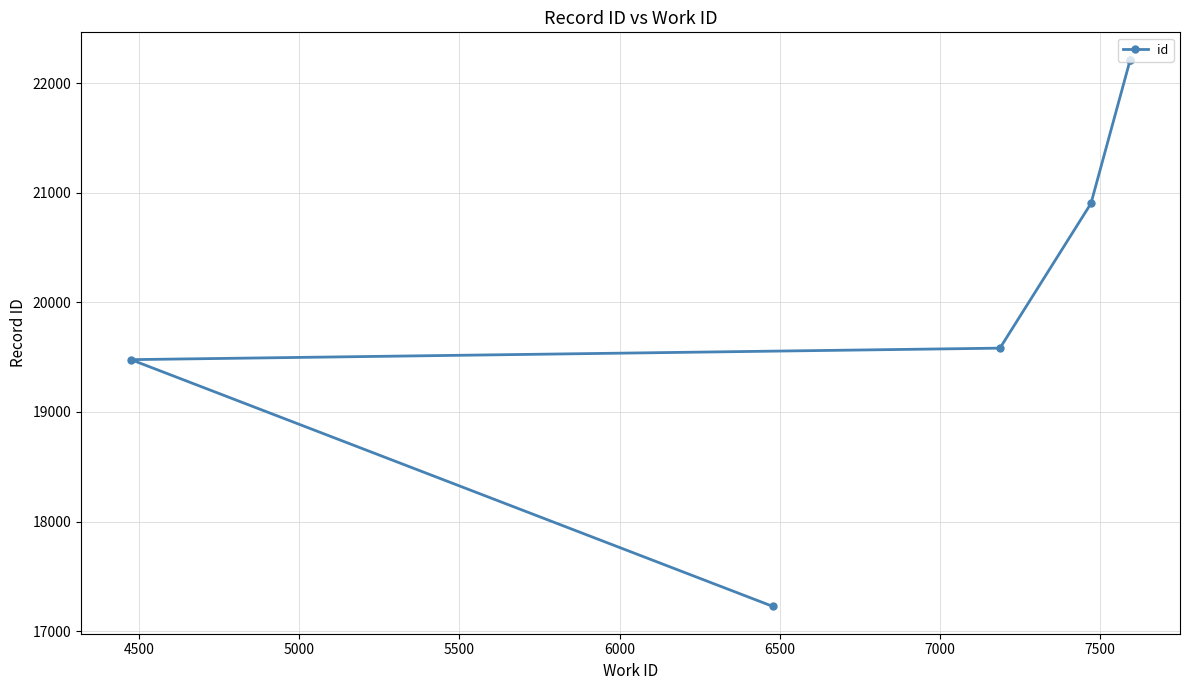

What is the greatest value displayed?

22217